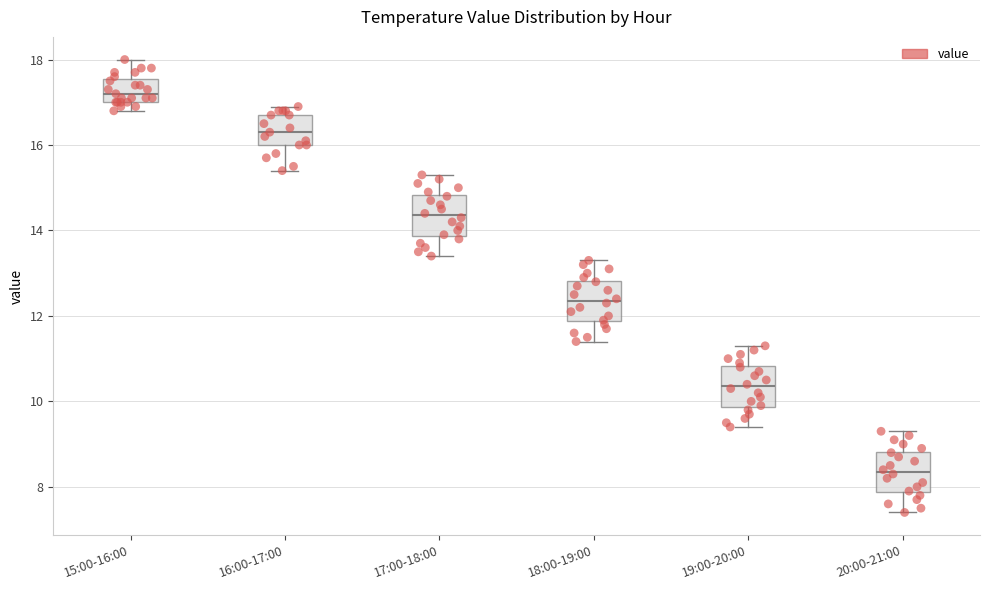

Where does the upper whisker of the box for 17:00-18:00 end on the y-axis? The values are not printed on the chart, so give them approximately, as read against the axis.

15.4